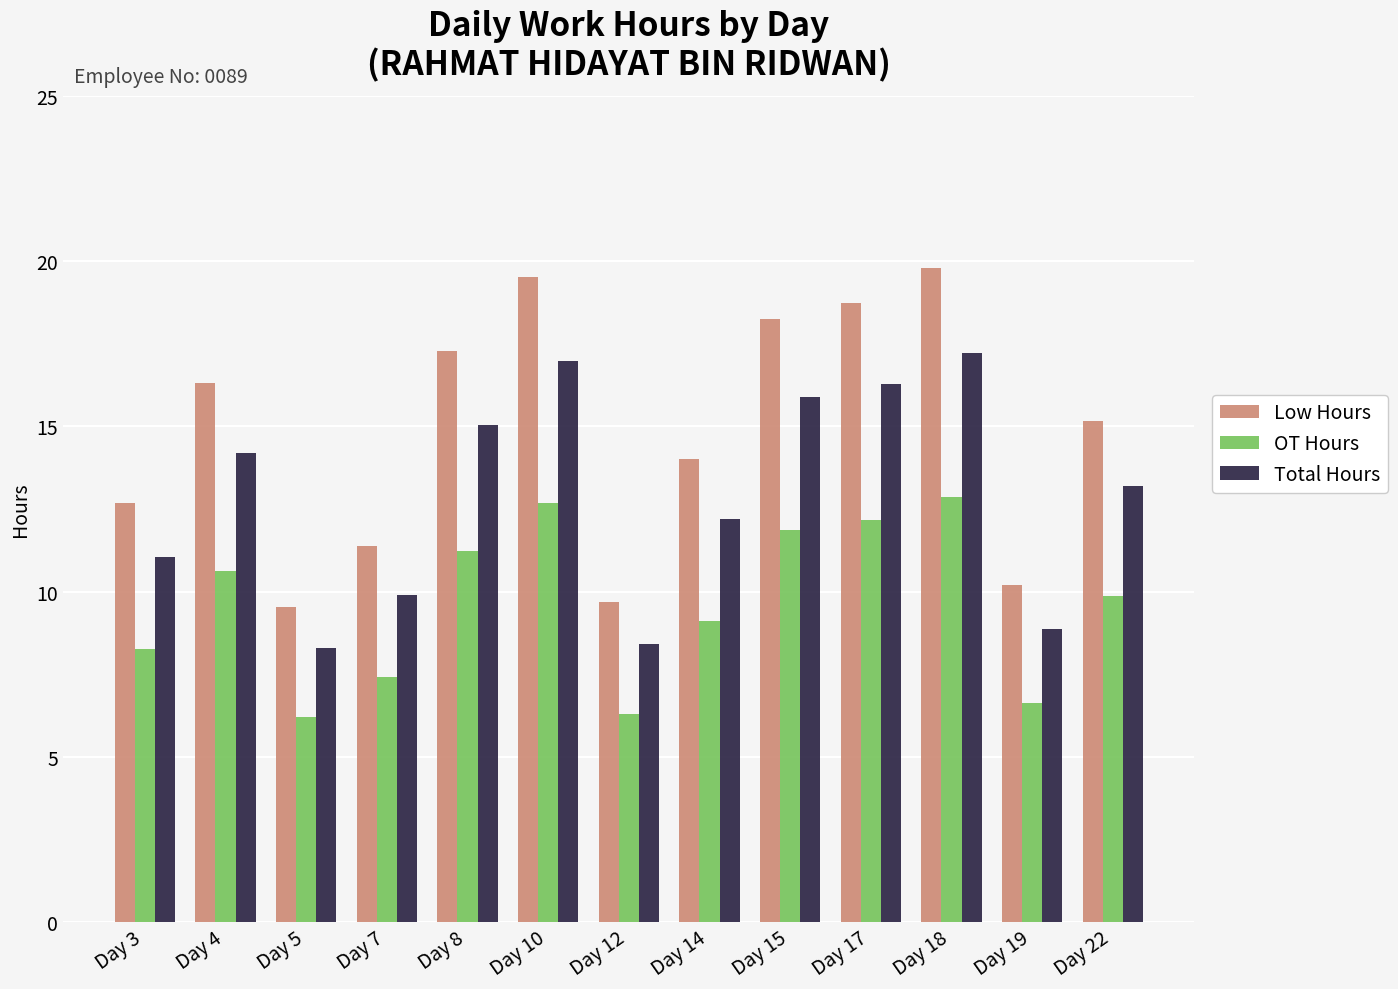

At Day 18, list the series in order from largest to smallest.

Low Hours, Total Hours, OT Hours